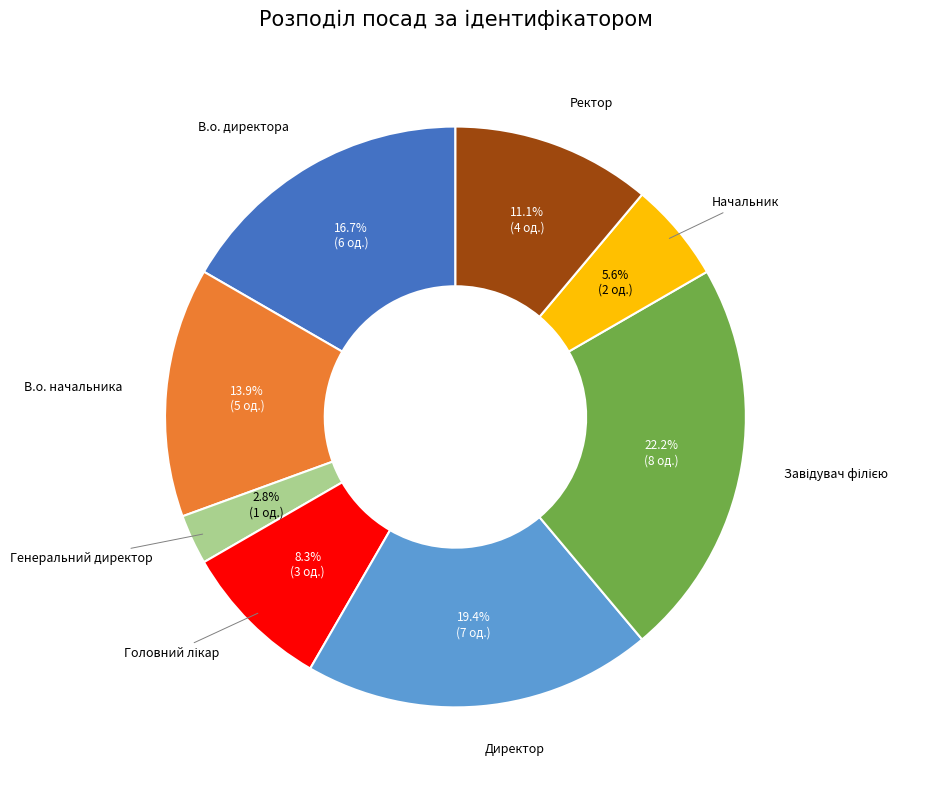

Approximately how many times larger is the value at В.о. начальника compared to Генеральний директор?

5.0